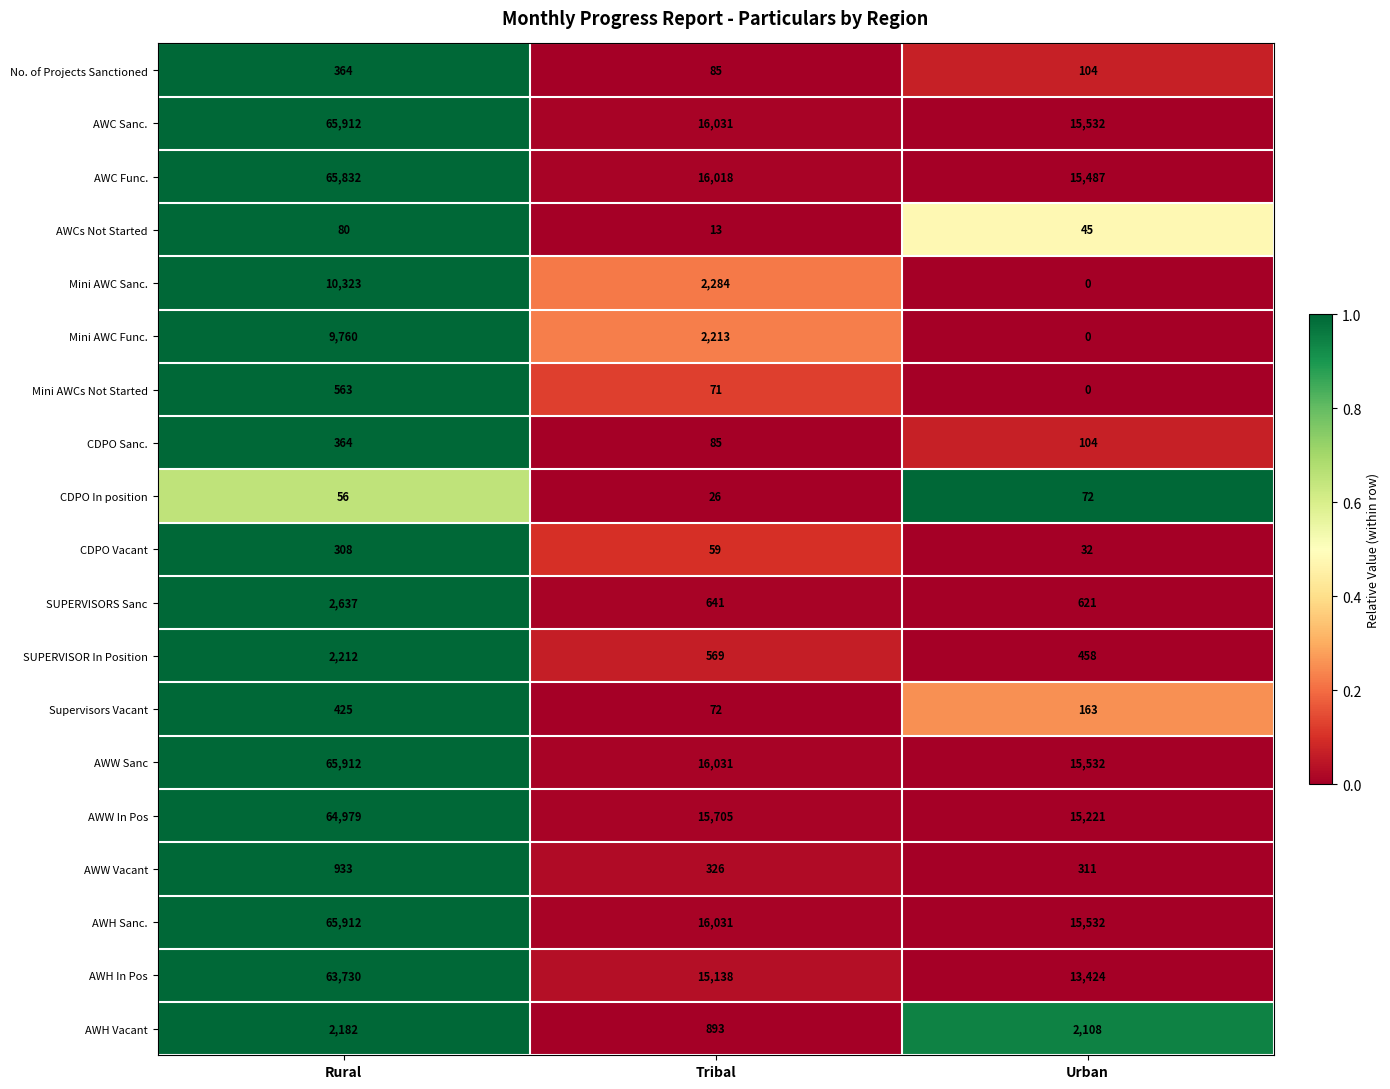

Count the number of categories in the chart.

3